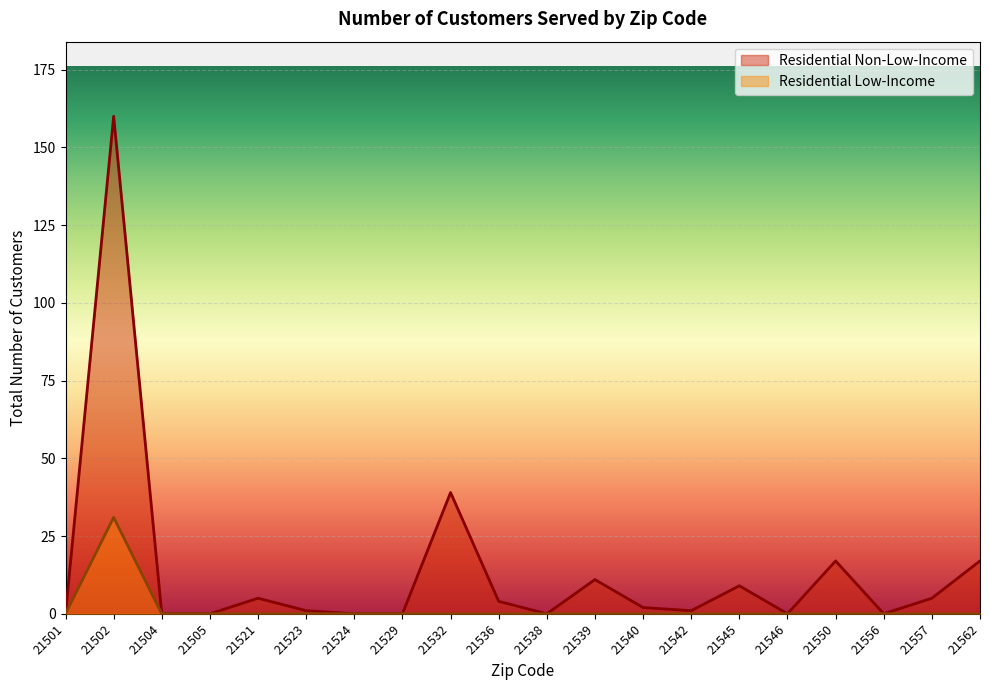

Which series has the largest total across all categories?

Residential Non-Low-Income